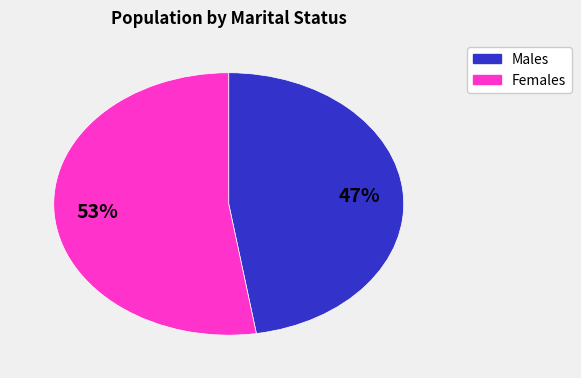

To the nearest percent, what is the average slice percentage?

50%